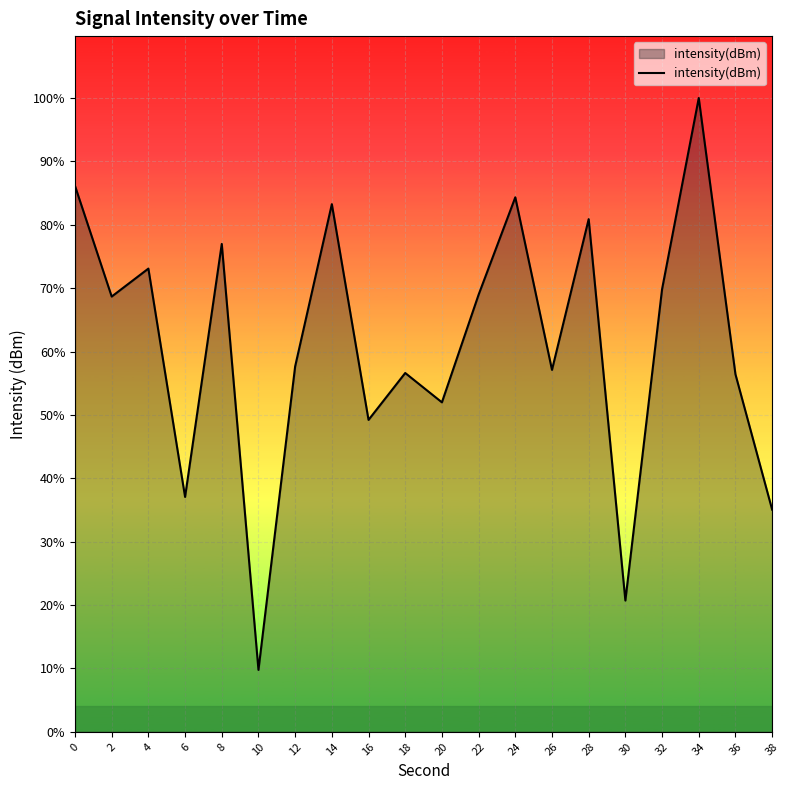

What is the value of the 17th point from the left?

-131.2